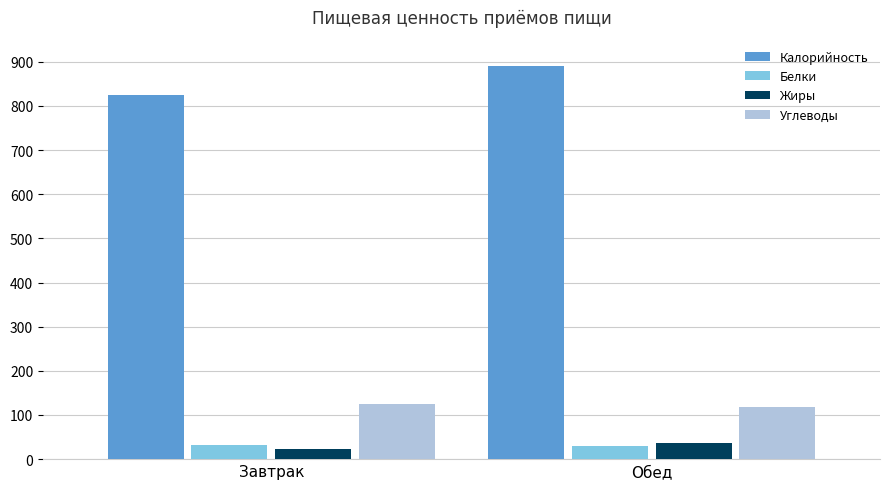

At which category is the sum across all series the highest?

Обед